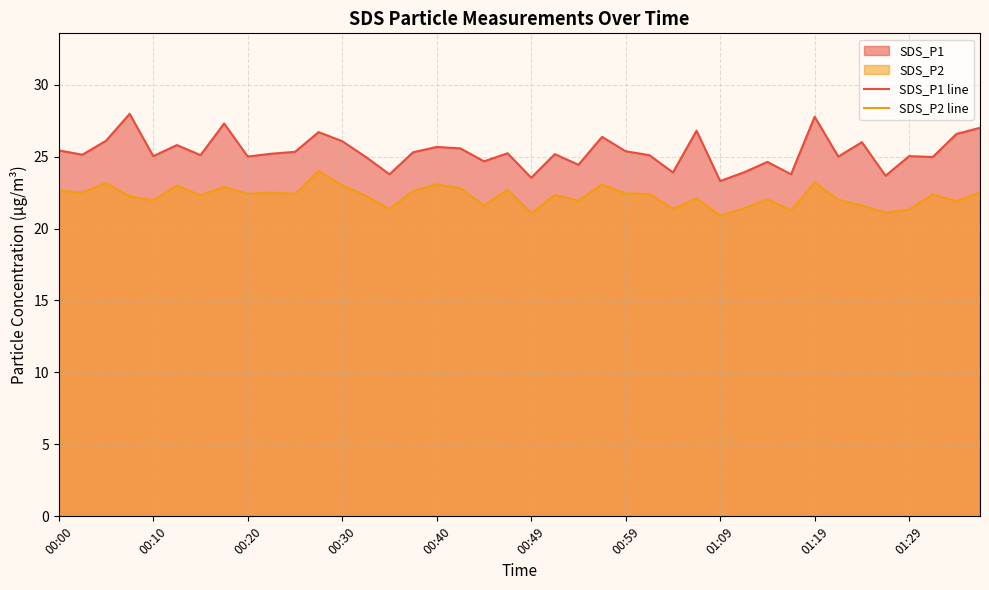

Where does the SDS_P2 line series first go above 22?

00:00